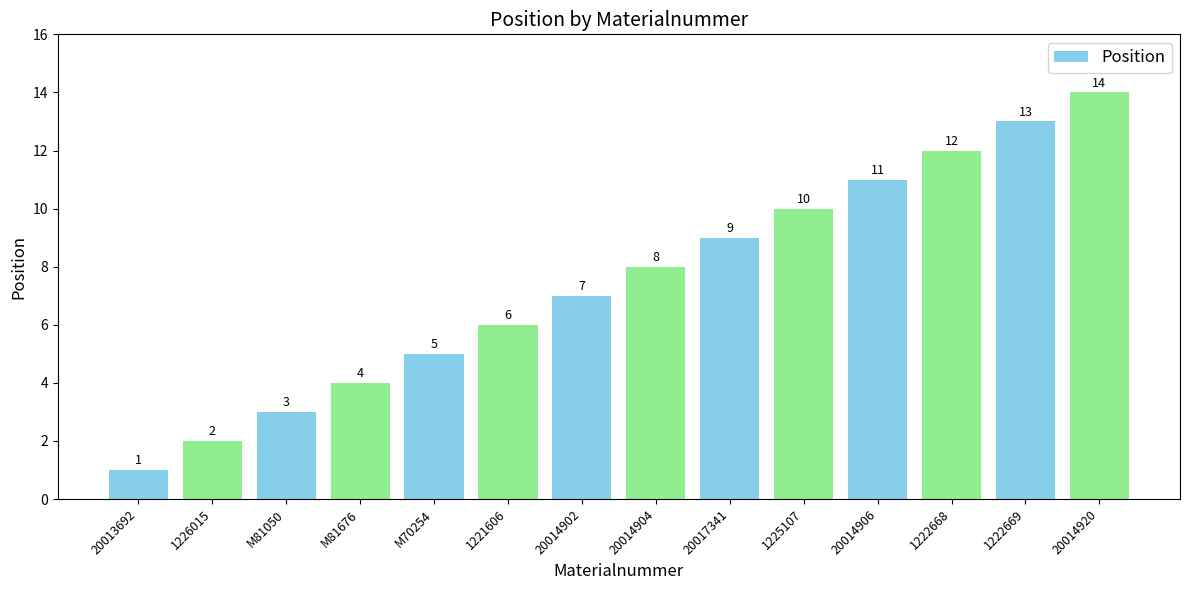

What value does the data have at M70254?

5